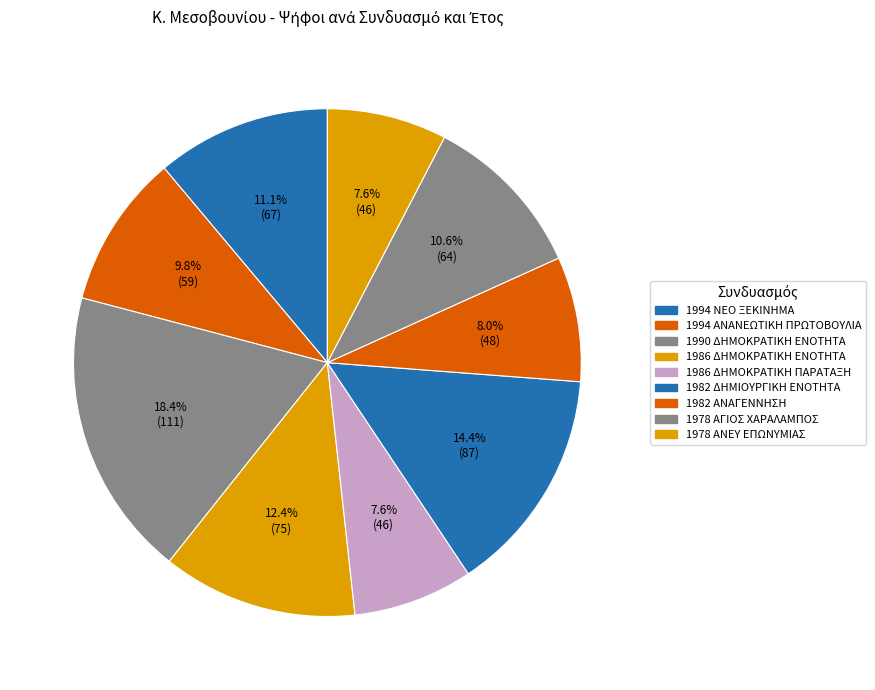

The 1982 ΑΝΑΓΕΝΝΗΣΗ slice represents 8% of the pie. True or false?

True